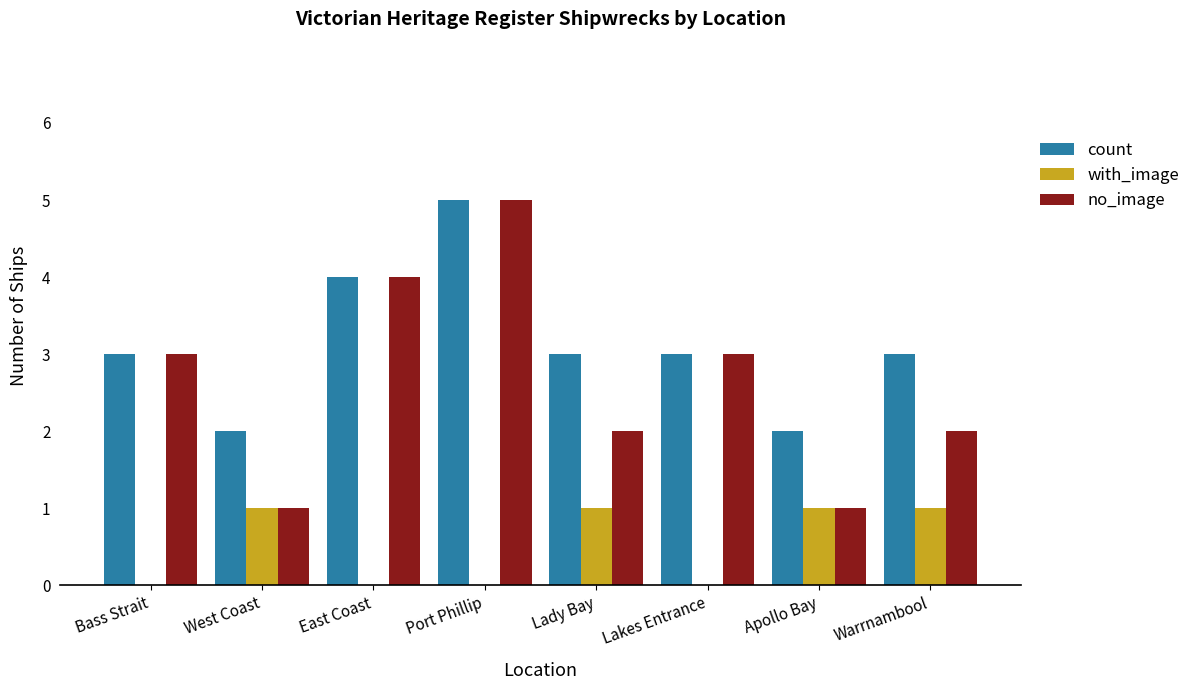

What is the difference between the no_image values at West Coast and Lady Bay?

1